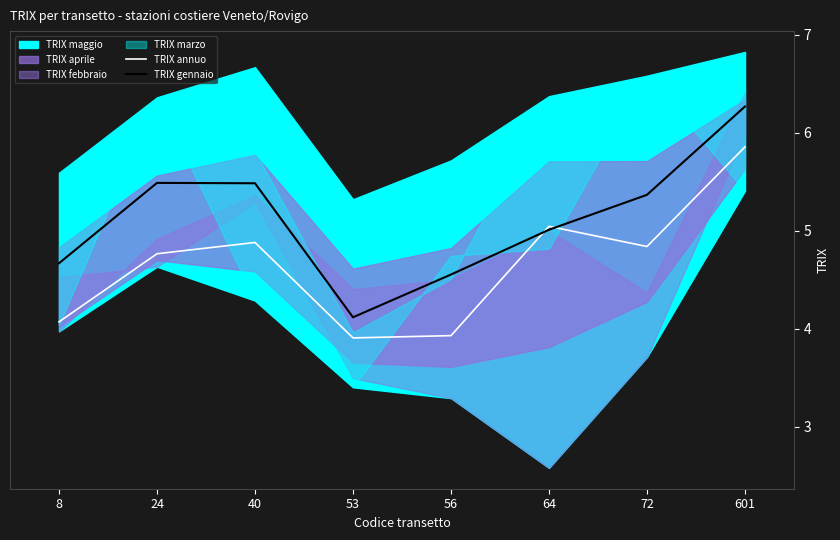

Which series has the largest total across all categories?

TRIX gennaio